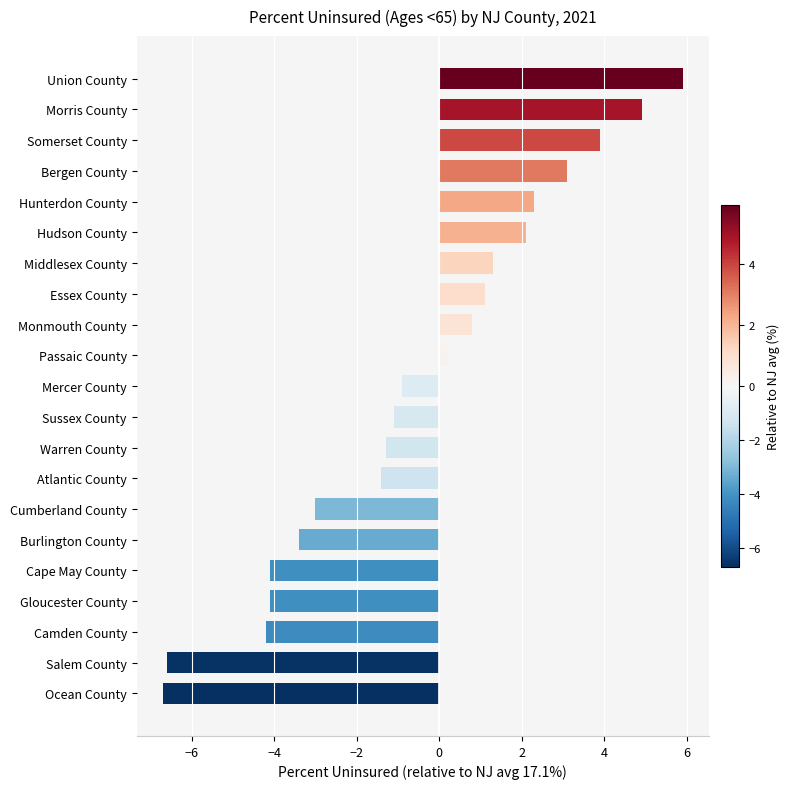

At which label is the value closest to 0?

Passaic County